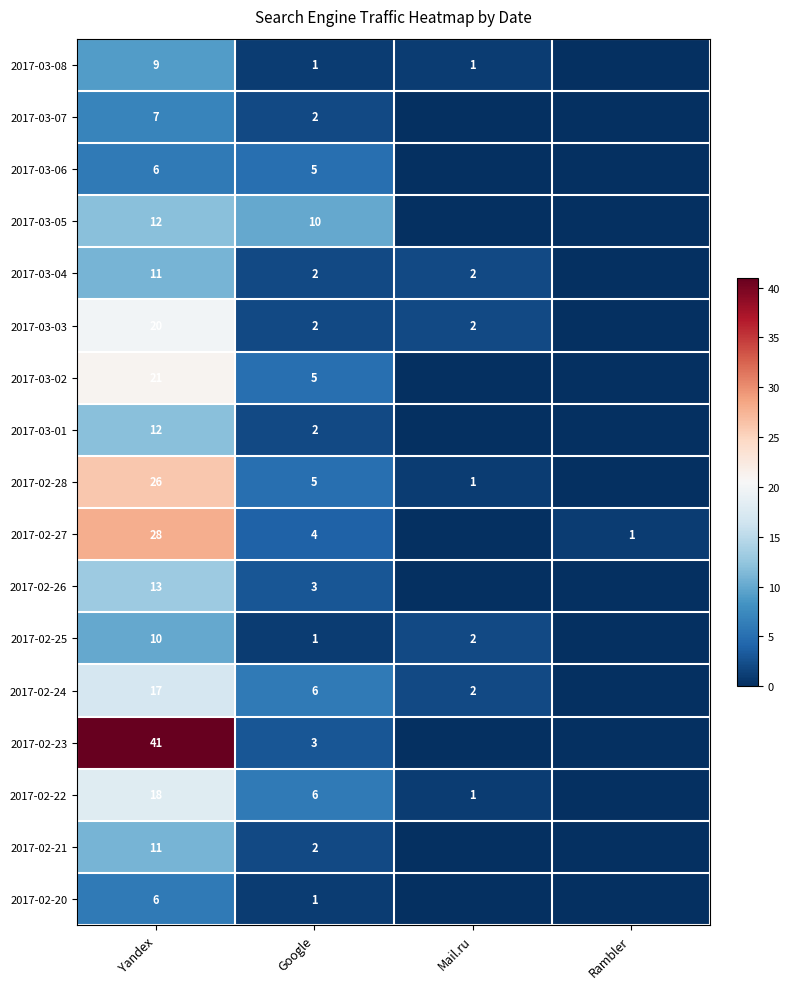

What is the difference between the highest and lowest values at Yandex?

35